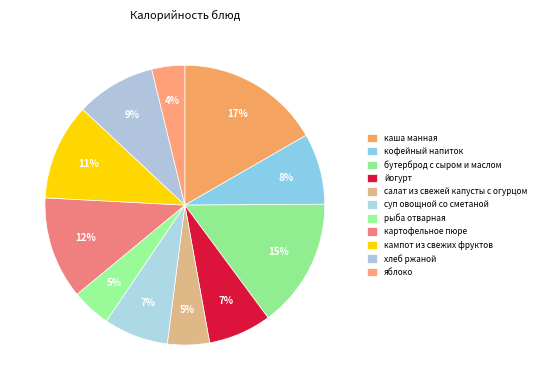

How many slices are in this pie chart?

11